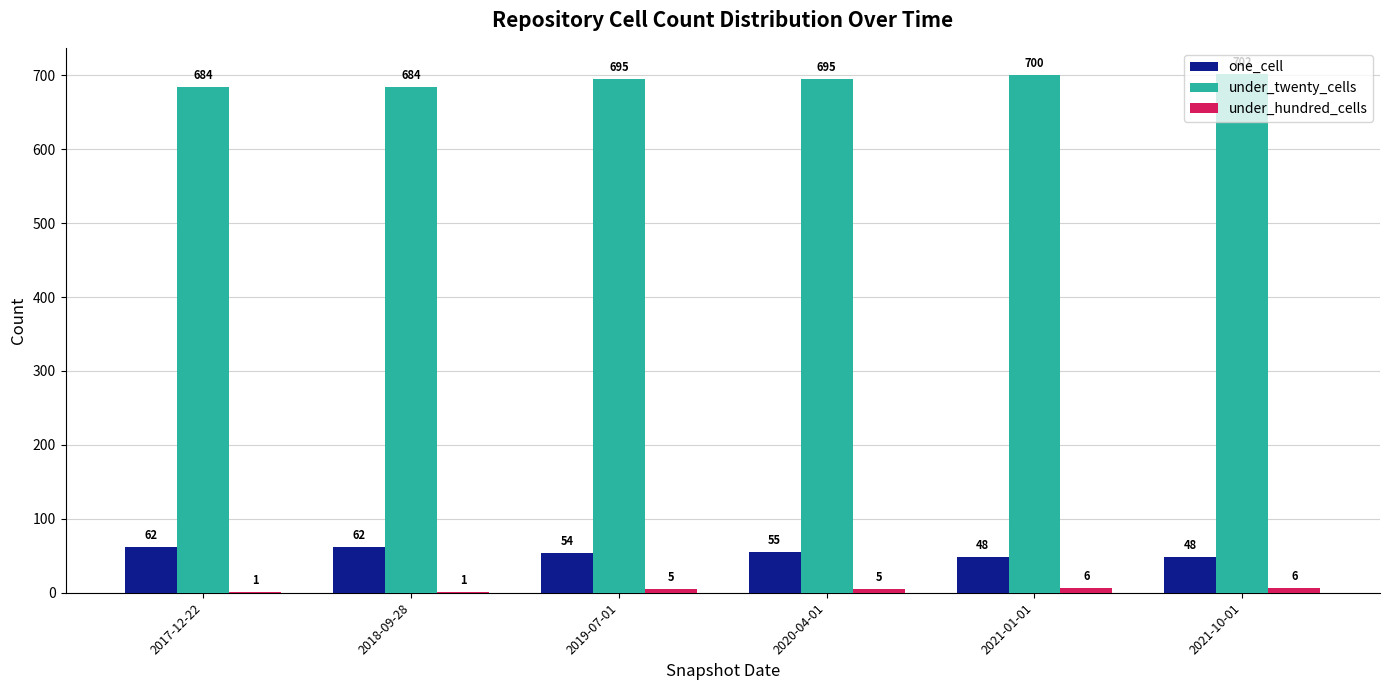

Which series has the widest spread of values?

under_twenty_cells